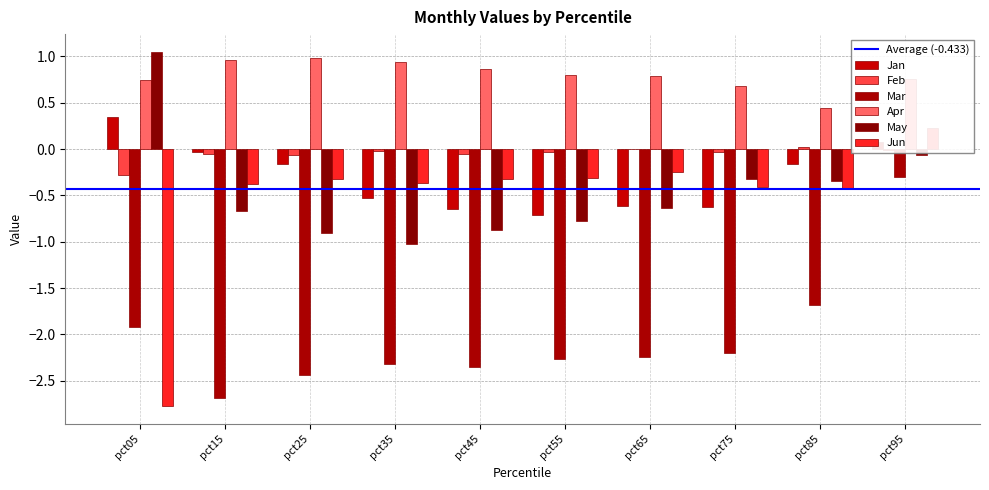

How many data points in May are above 0?

1